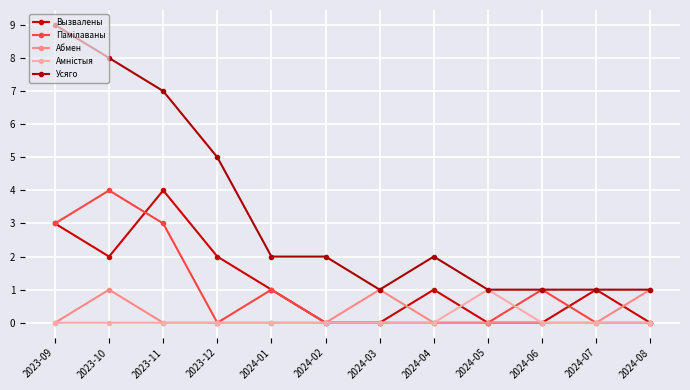

What is the total value across all series at 2023-12?

7